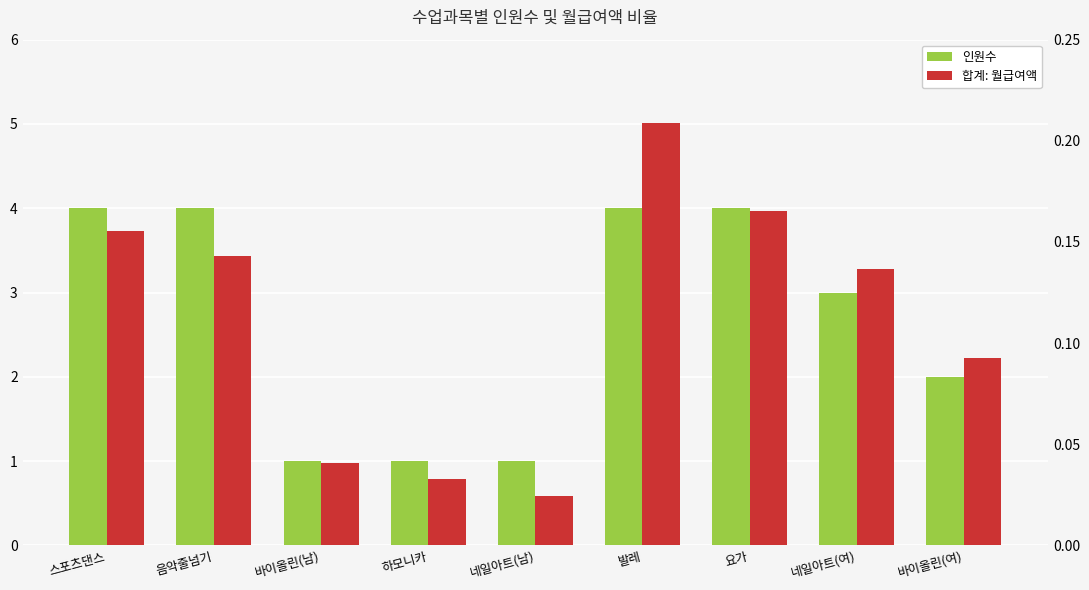

Reading left to right, what are all the values shown in this chart?

인원수: 스포츠댄스=4.0	음악줄넘기=4.0	바이올린(남)=1.0	하모니카=1.0	네일아트(남)=1.0	발레=4.0	요가=4.0	네일아트(여)=3.0	바이올린(여)=2.0
합계: 월급여액: 스포츠댄스=0.2	음악줄넘기=0.1	바이올린(남)=0.0	하모니카=0.0	네일아트(남)=0.0	발레=0.2	요가=0.2	네일아트(여)=0.1	바이올린(여)=0.1